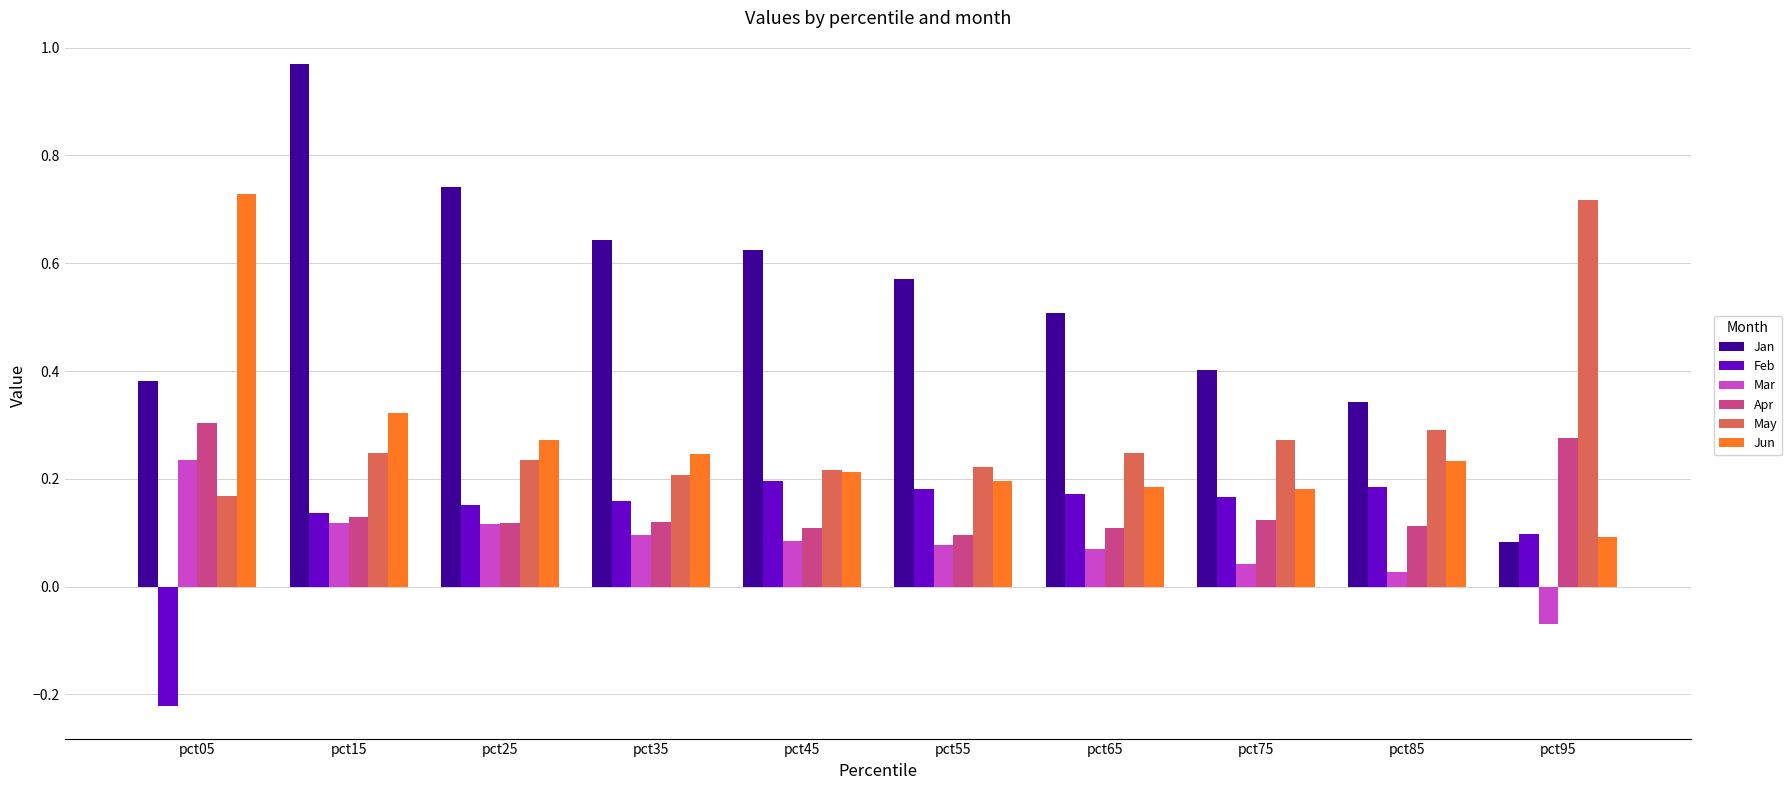

How many bars are there in total?

60